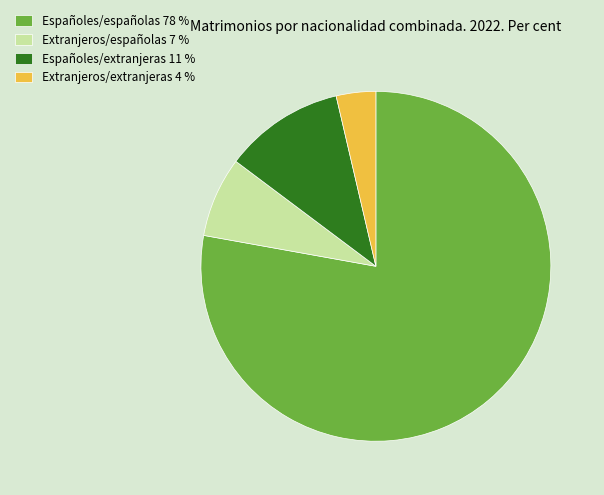

Is there any slice that represents more than half of the pie?

Yes